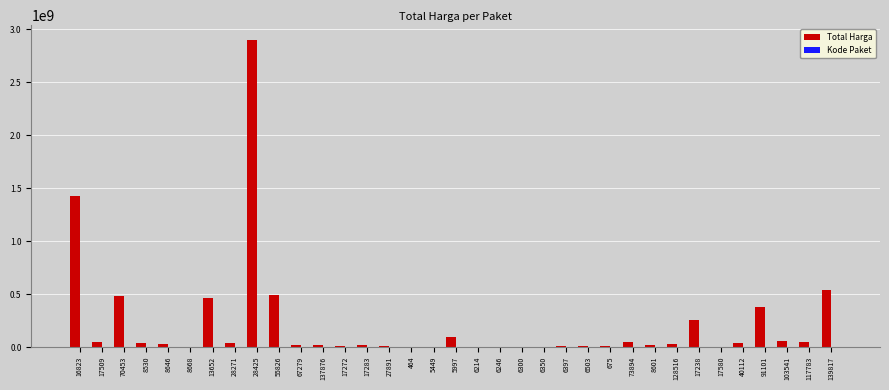

Are the bars grouped side by side (vs. stacked)?

Yes